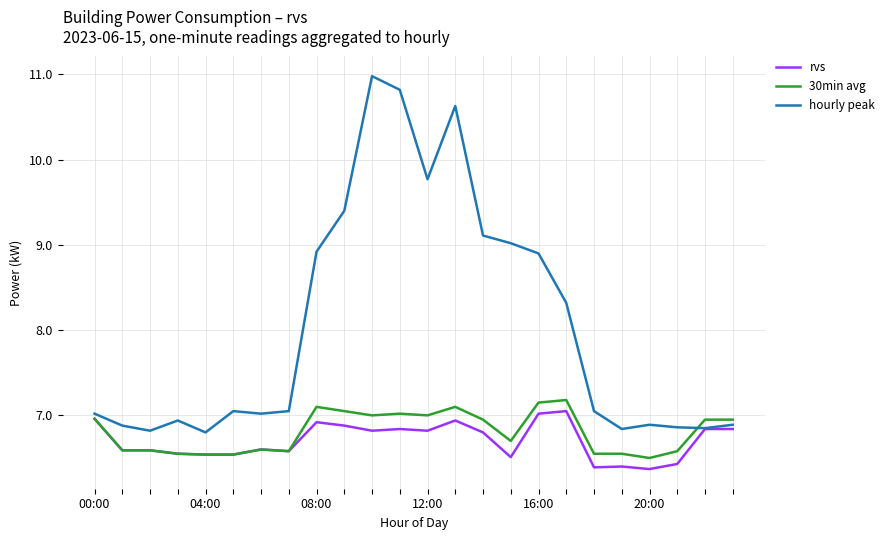

What is the minimum value shown in the chart?

6.4